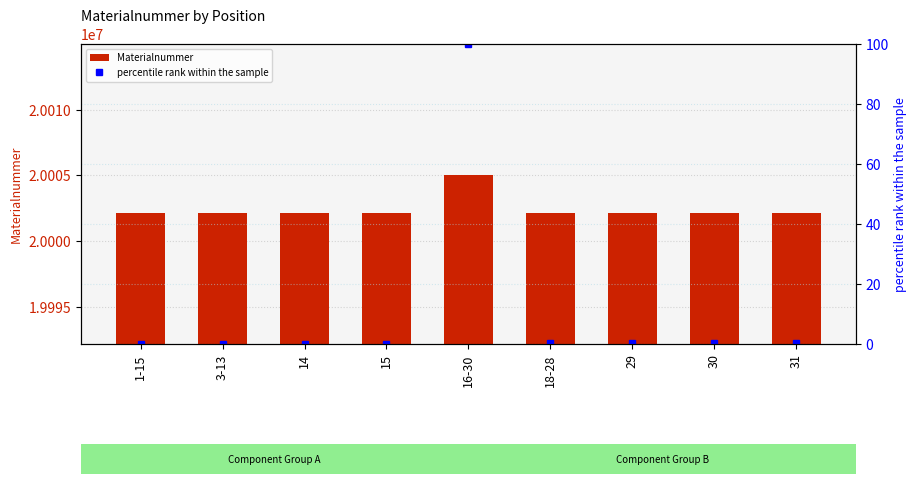

What are all the series names shown in the legend?

Materialnummer, percentile rank within the sample